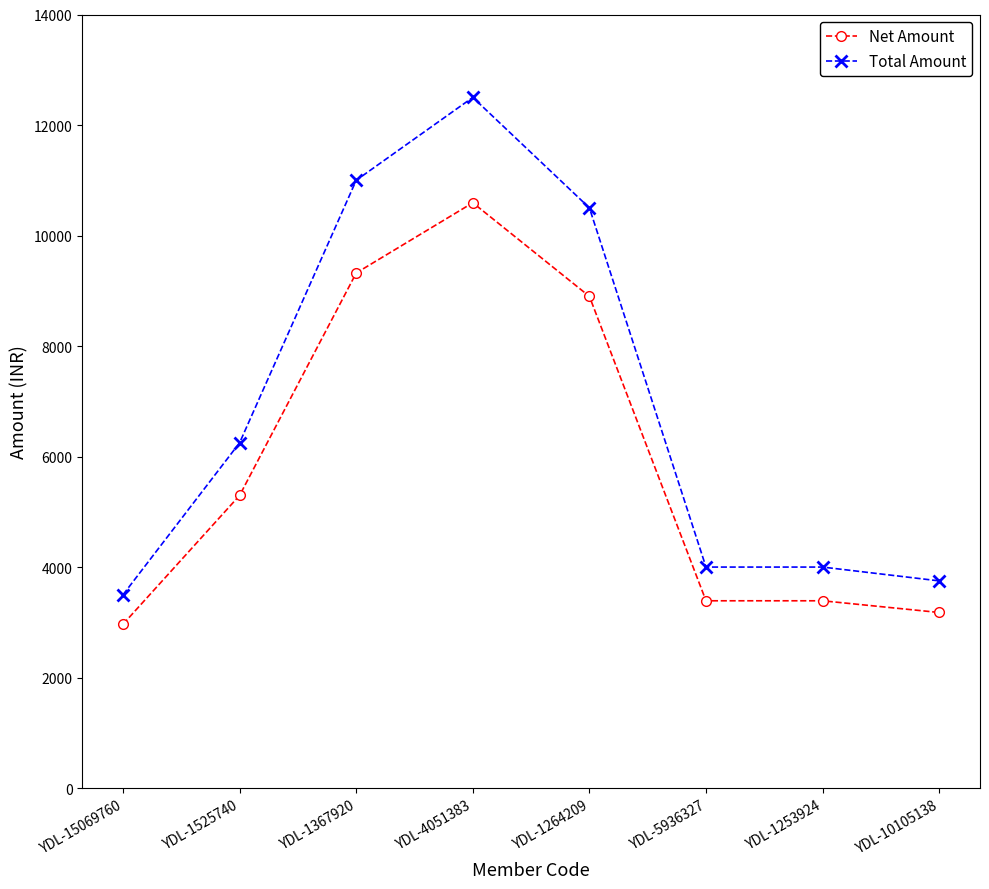

What is the minimum value shown in the chart?

2966.1